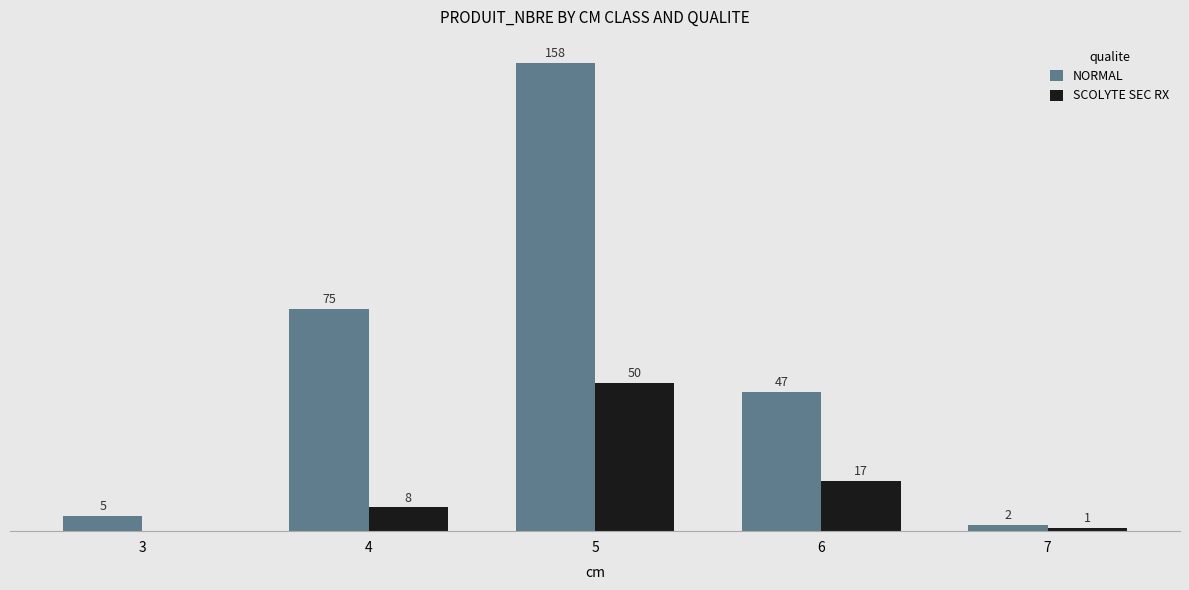

Which series changed the most between 4 and 5?

NORMAL